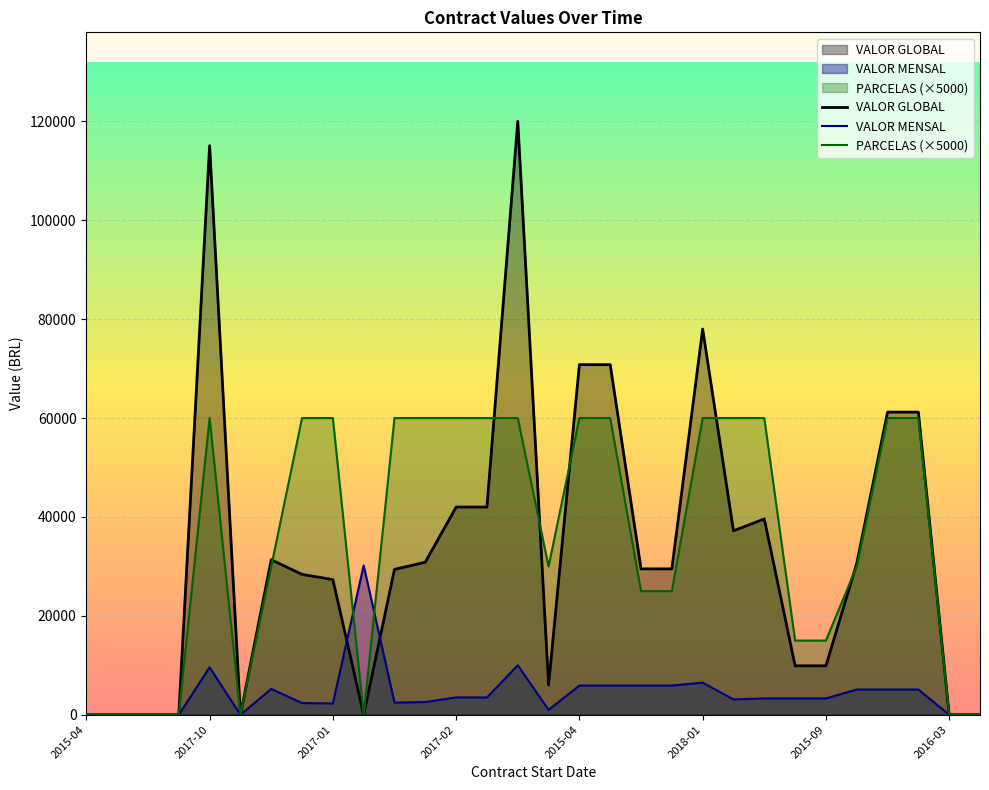

Which has a higher value, 2015-04 or 2017-10?

2017-10